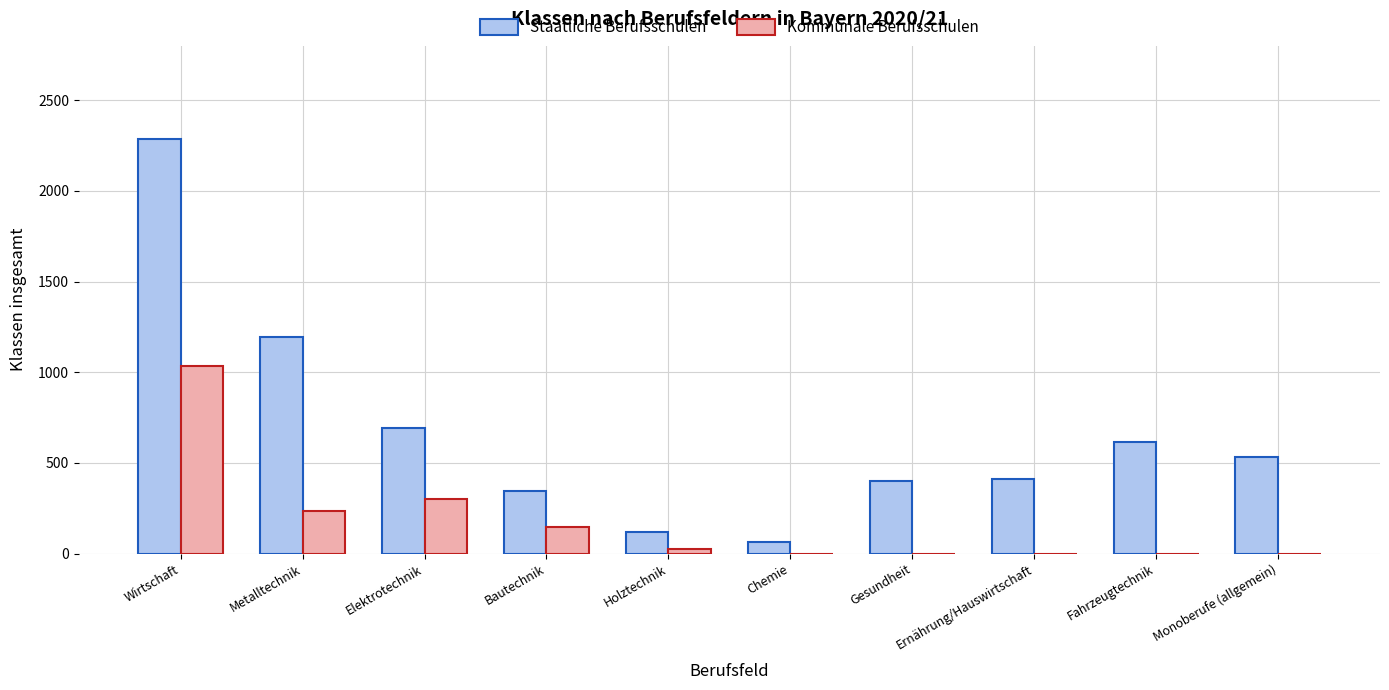

What is the maximum value for Staatliche Berufsschulen?

2284